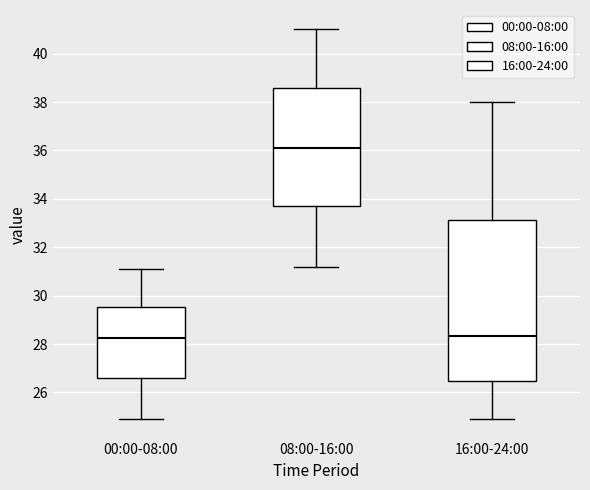

Where does the lower whisker of the box for 08:00-16:00 end on the y-axis? The values are not printed on the chart, so give them approximately, as read against the axis.

31.2